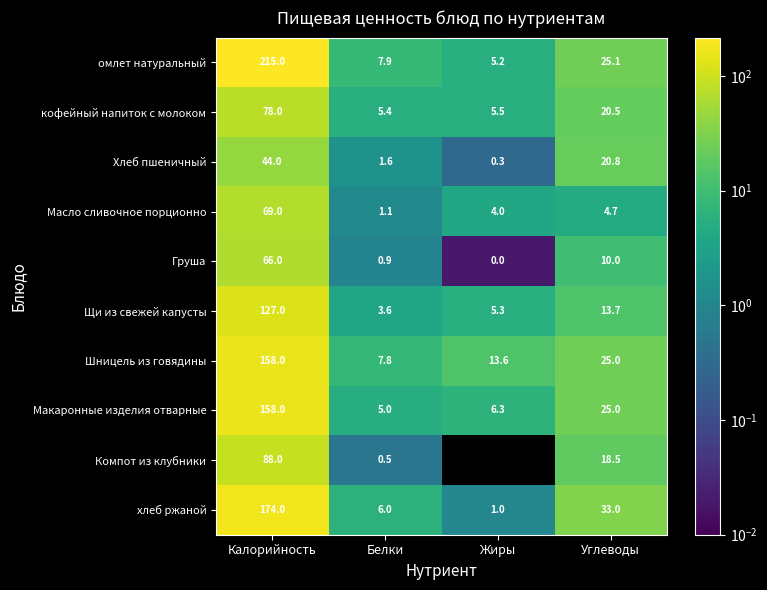

What is the sum of all Масло сливочное порционно values?

78.8